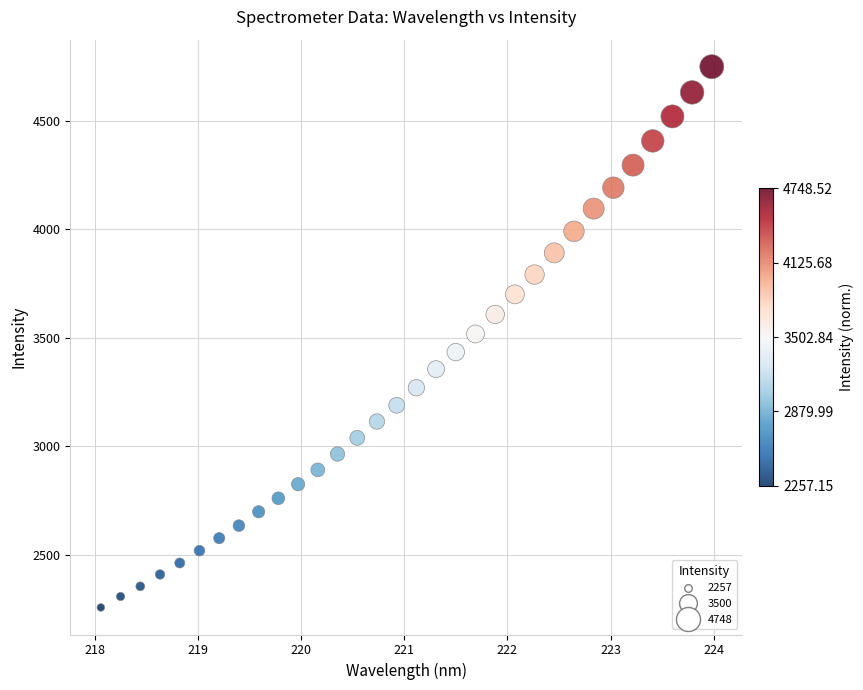

What is the range of Y values (max minus min)?

2491.4